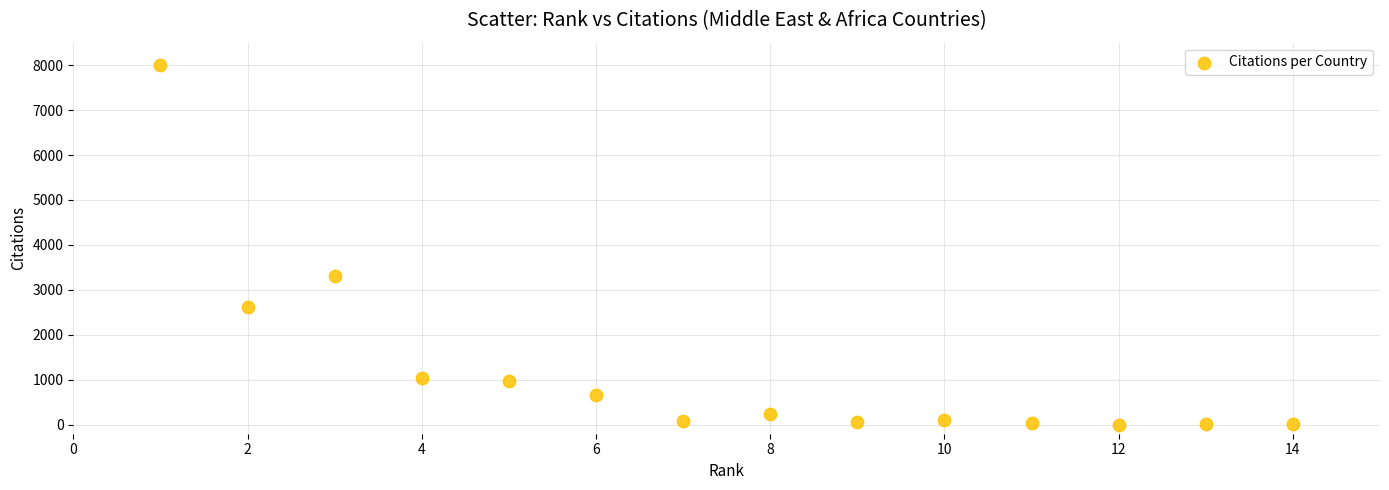

What is the range of X values (max minus min)?

13